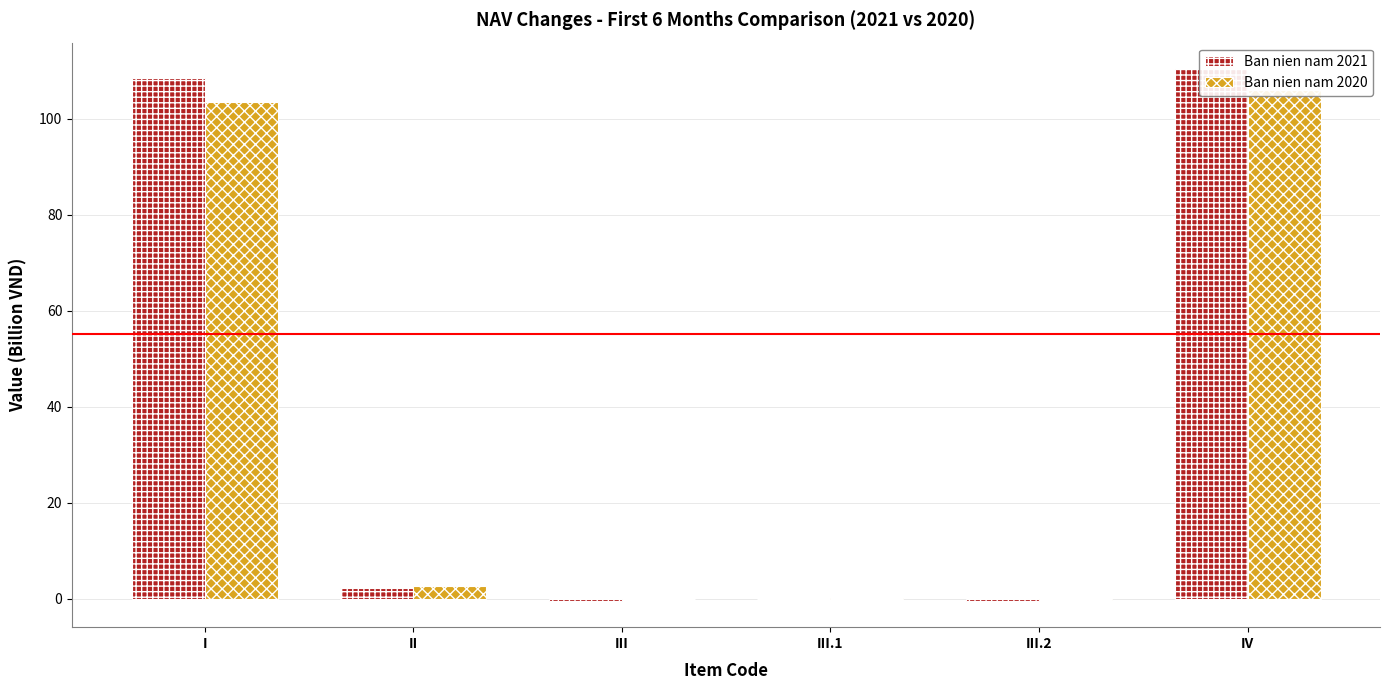

What are all the series names shown in the legend?

Ban nien nam 2021, Ban nien nam 2020